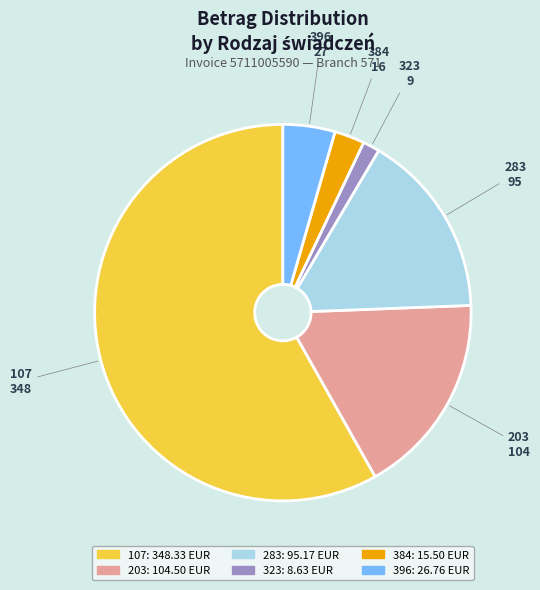

Which has a higher value, 283 or 323?

283